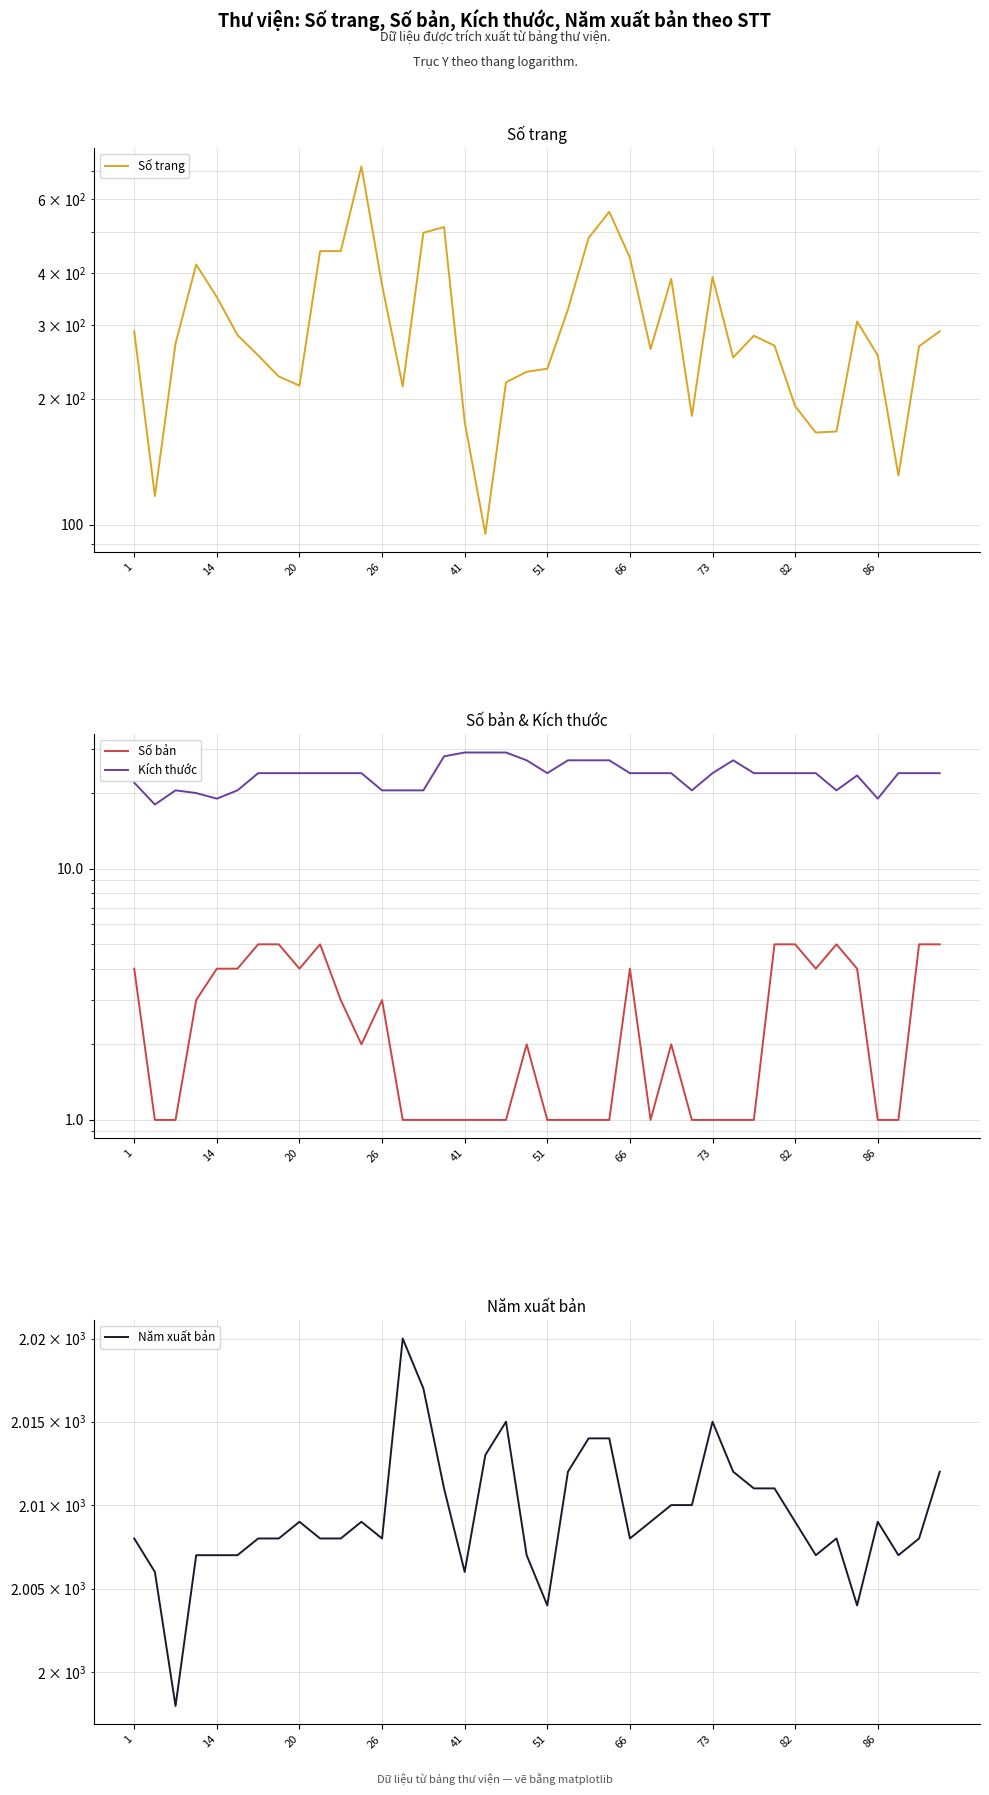

What is the smallest value displayed?

1.0